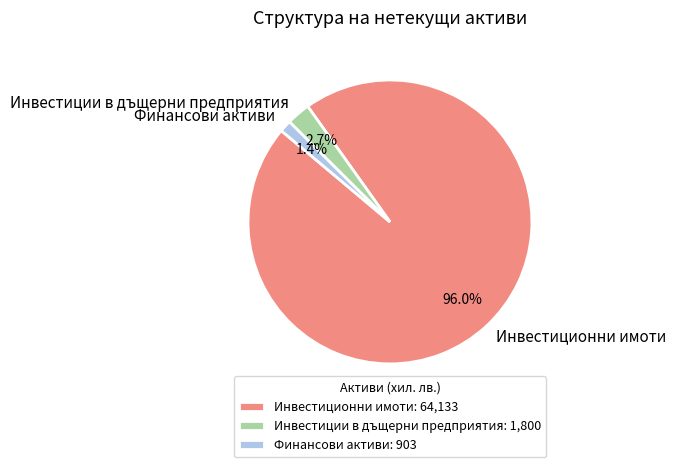

Do Финансови активи and Инвестиции в дъщерни предприятия together represent more than half of the pie?

No